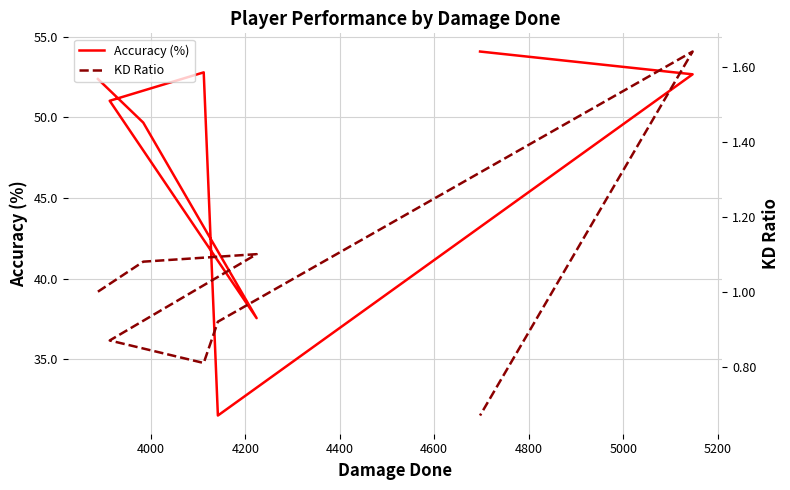

How many values in the KD Ratio series exceed 1?

3